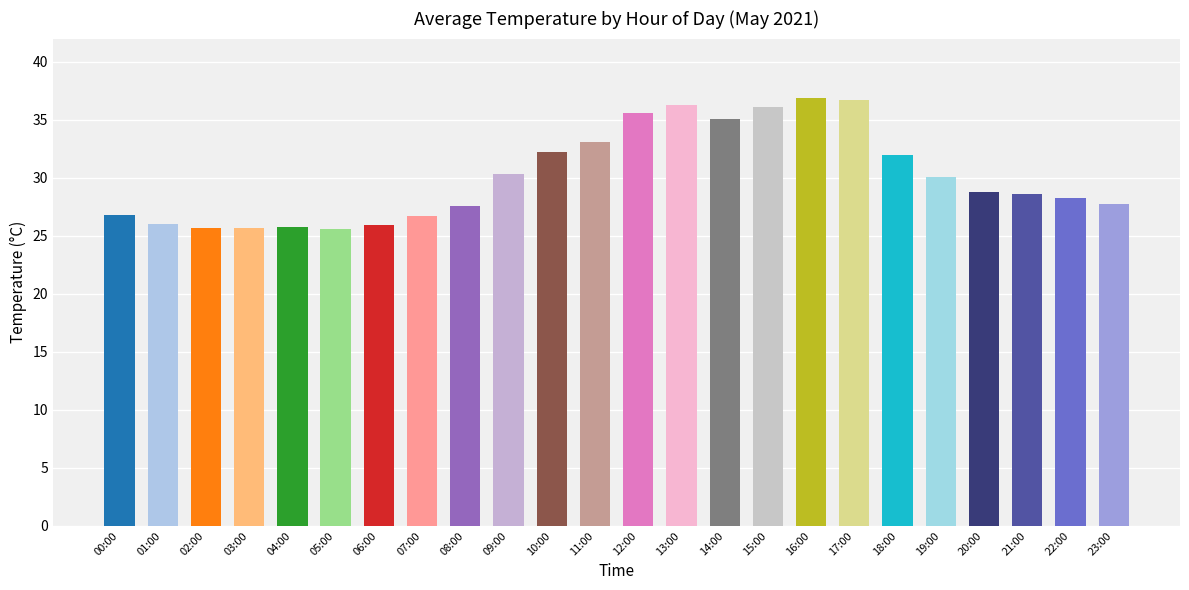

What is the greatest value displayed?

36.9